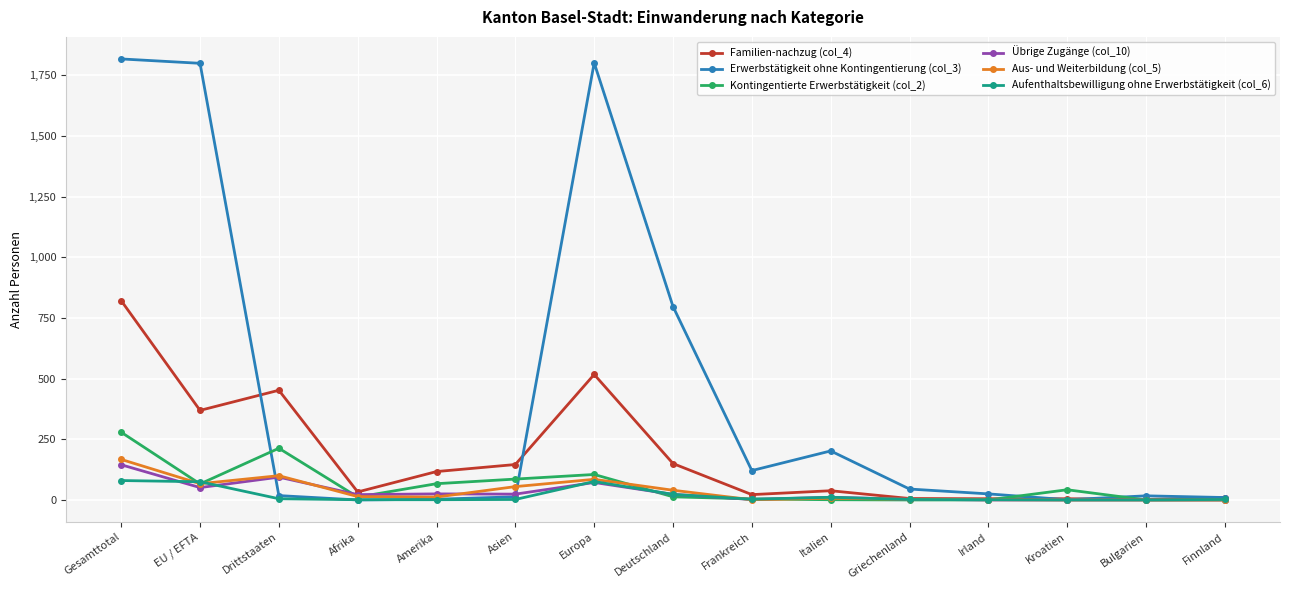

What is the difference between the highest and lowest values at EU / EFTA?

1748